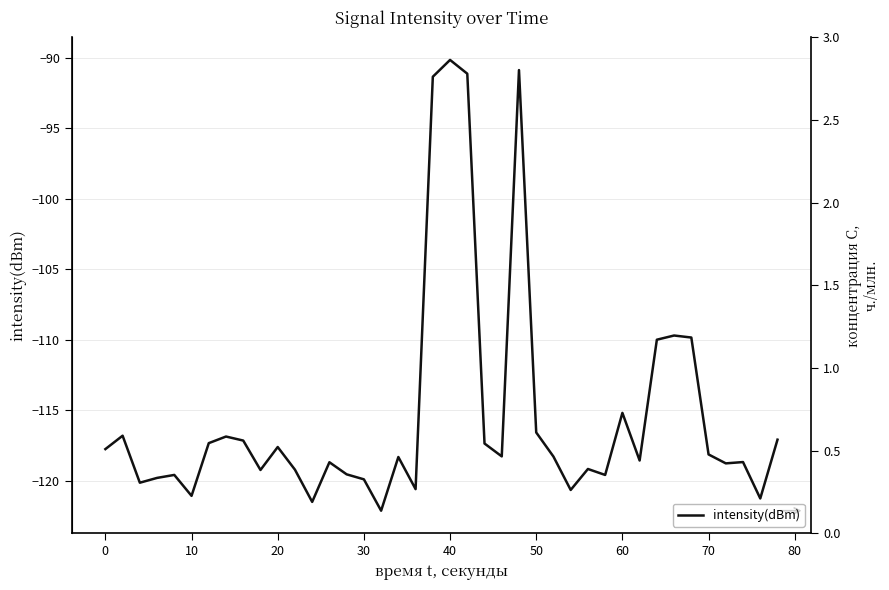

True or false: intensity(dBm) has a value of -90.1 at 40.

True